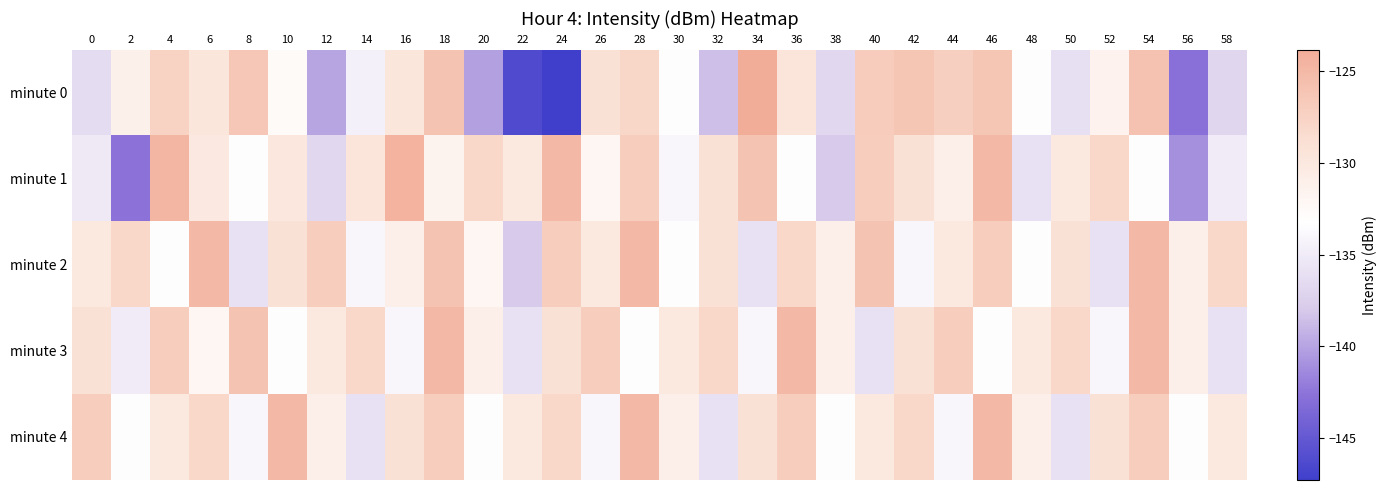

Which has a higher value, 0 or 40?

40